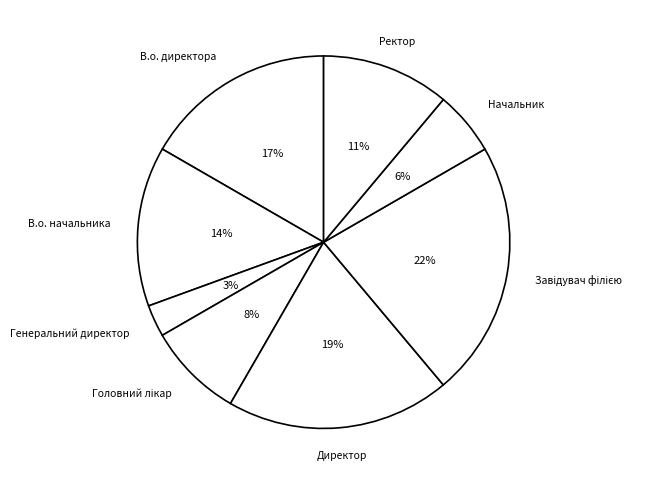

How many slices are in this pie chart?

8